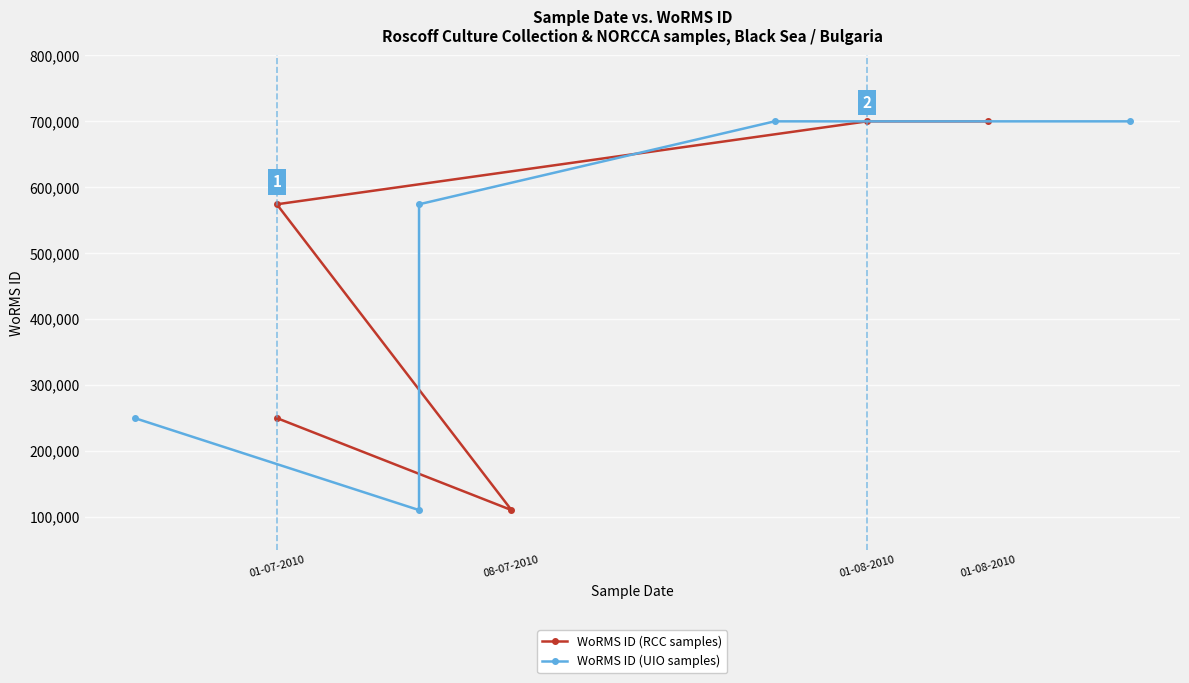

At which label is WoRMS ID (RCC samples) closest to 404896?

01-07-2010